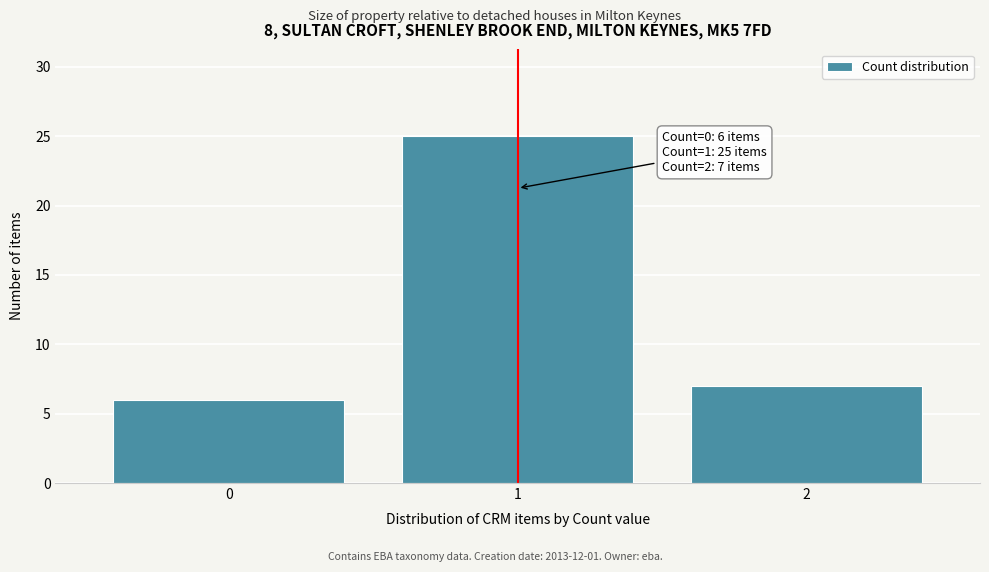

Reading right to left, transcribe all the data shown in this chart.

7	25	6